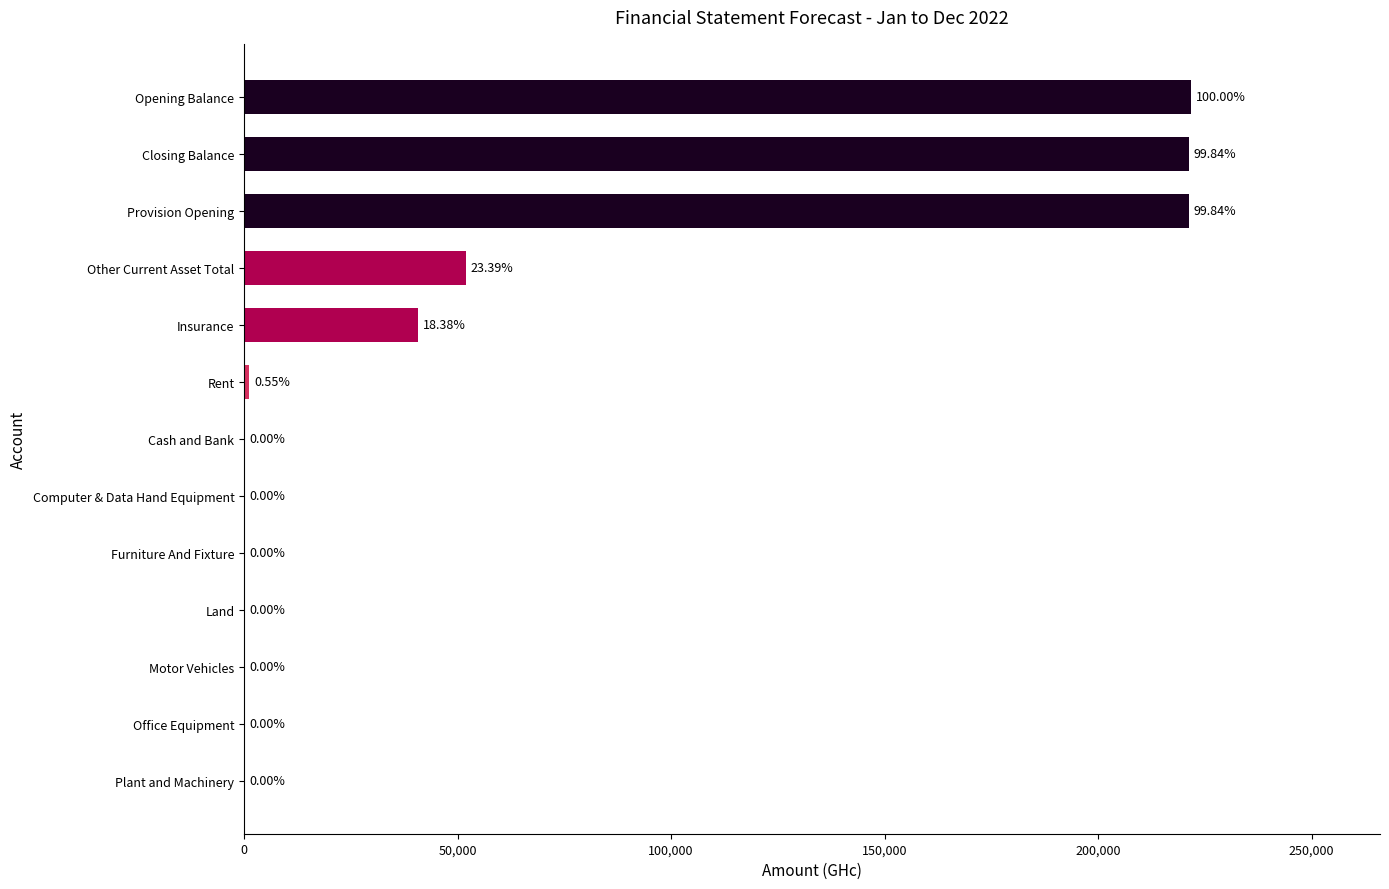

Which label corresponds to the largest value in the chart?

Opening Balance